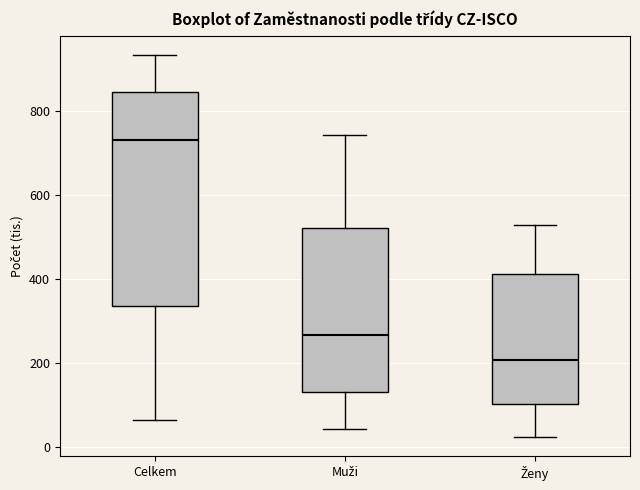

Reading left to right, read every box against the y-axis: the position of its median line, the range the box covers, and the ends of its whiskers. The values are not printed on the chart, so give them approximately, as read against the axis.

Celkem: median 740, box 340 to 840, whiskers 60 to 940
Muži: median 260, box 120 to 520, whiskers 40 to 740
Ženy: median 200, box 100 to 420, whiskers 20 to 520